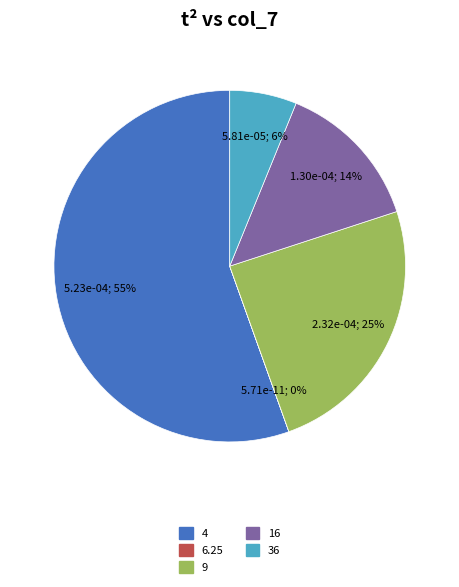

Which category has the biggest portion of the pie?

4